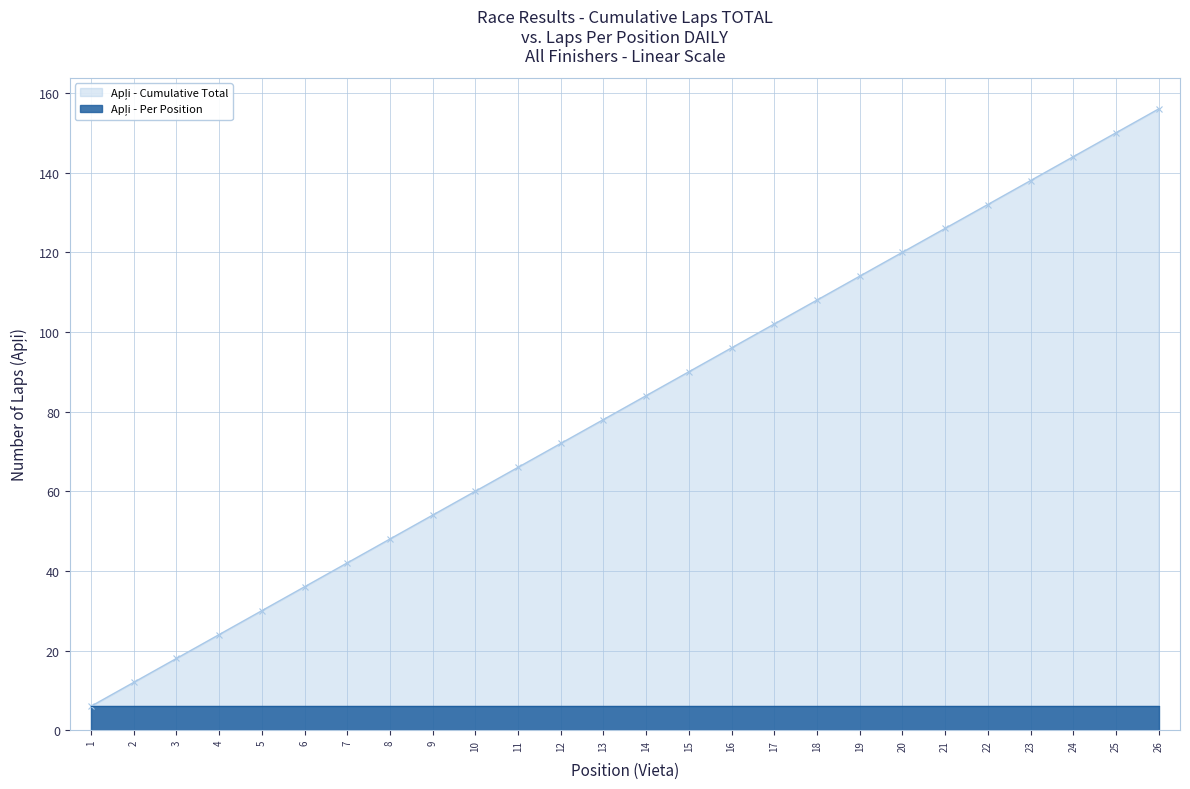

List the labels in order of value, smallest first.

1, 2, 3, 4, 5, 6, 7, 8, 9, 10, 11, 12, 13, 14, 15, 16, 17, 18, 19, 20, 21, 22, 23, 24, 25, 26